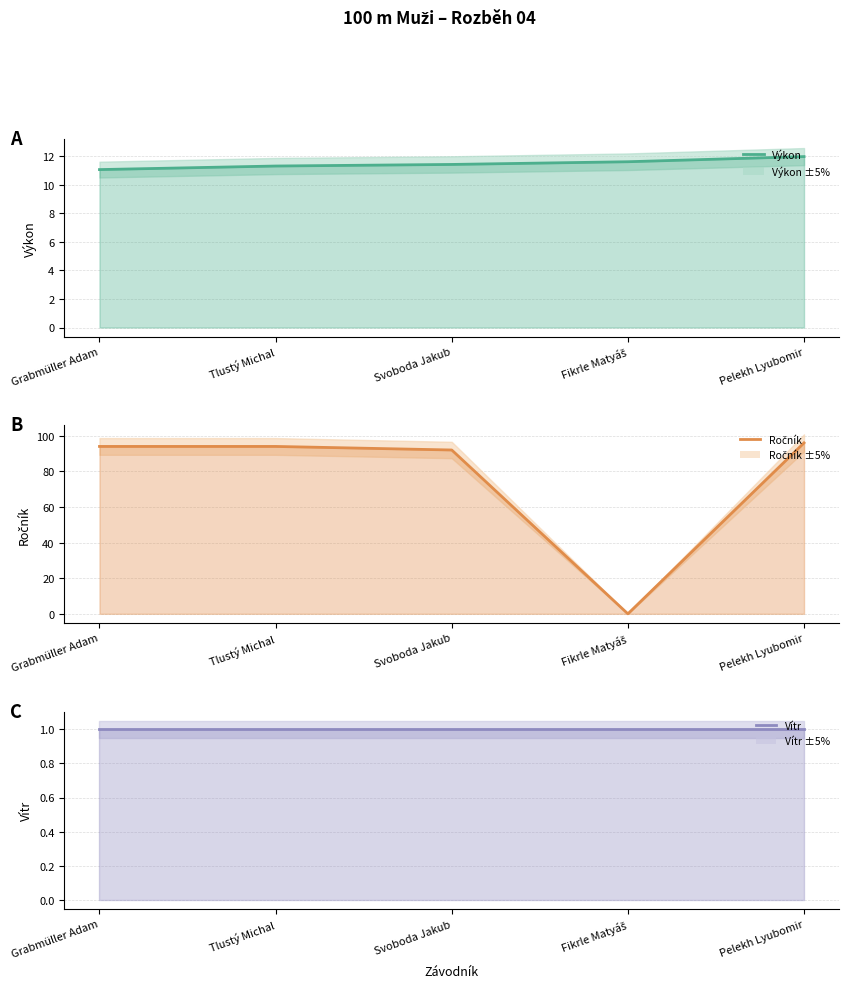

What is the value of the Vítr point at the 5th from the left?

1.0